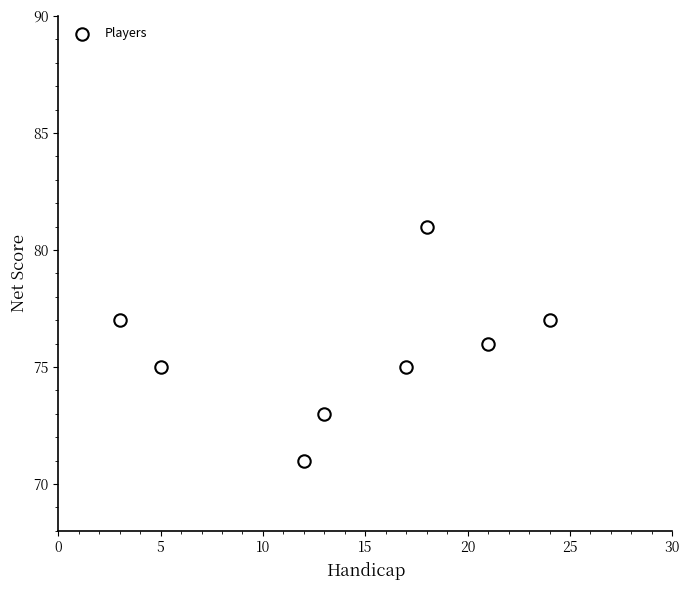

What is the range of Y values (max minus min)?

10